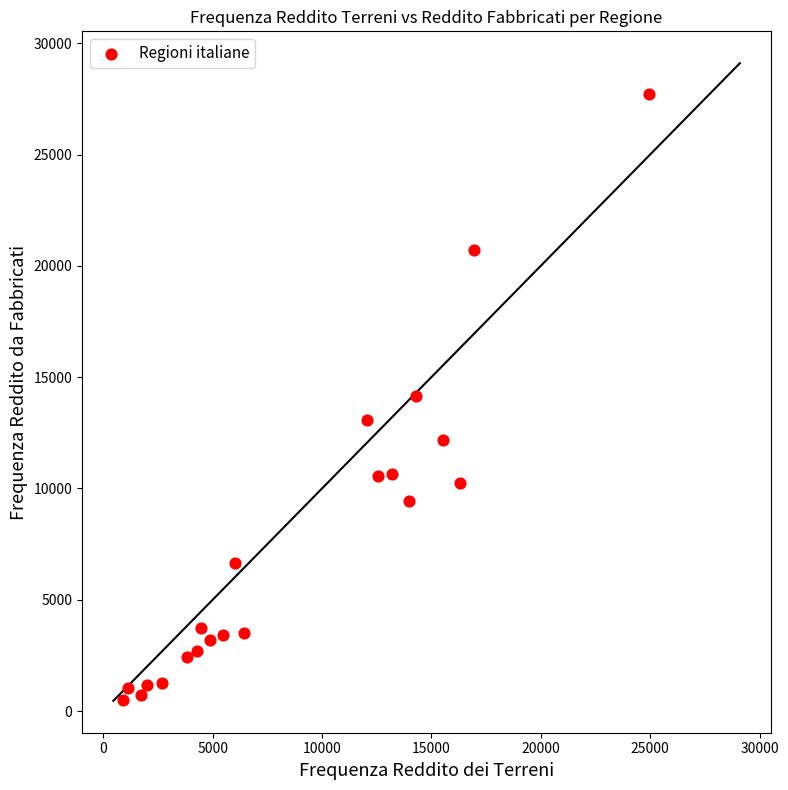

What is the range of Y values (max minus min)?

27207